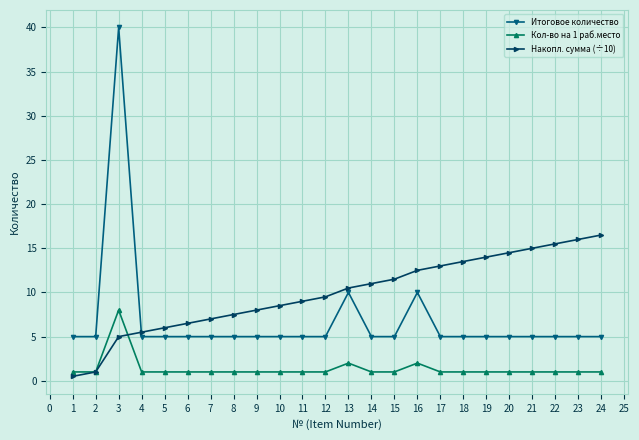

What is the value of the Итоговое количество point at the 7th from the left?

5.0